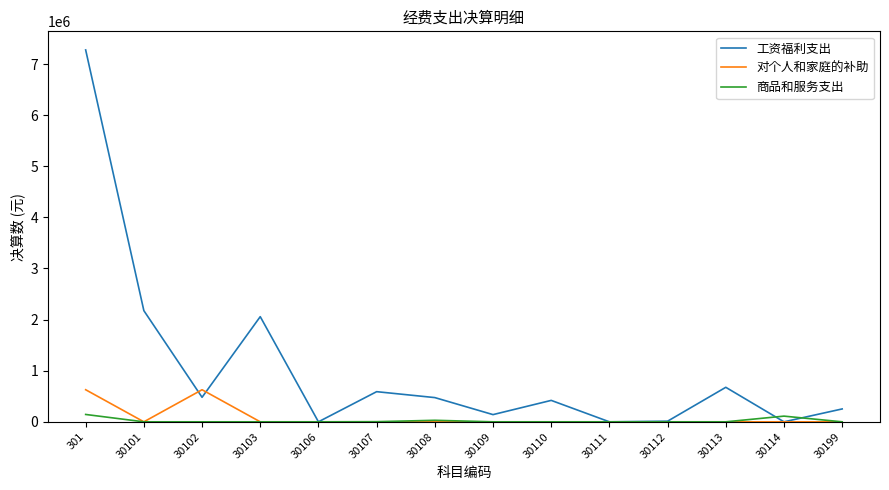

What is the average value of the 商品和服务支出 series?

20565.4